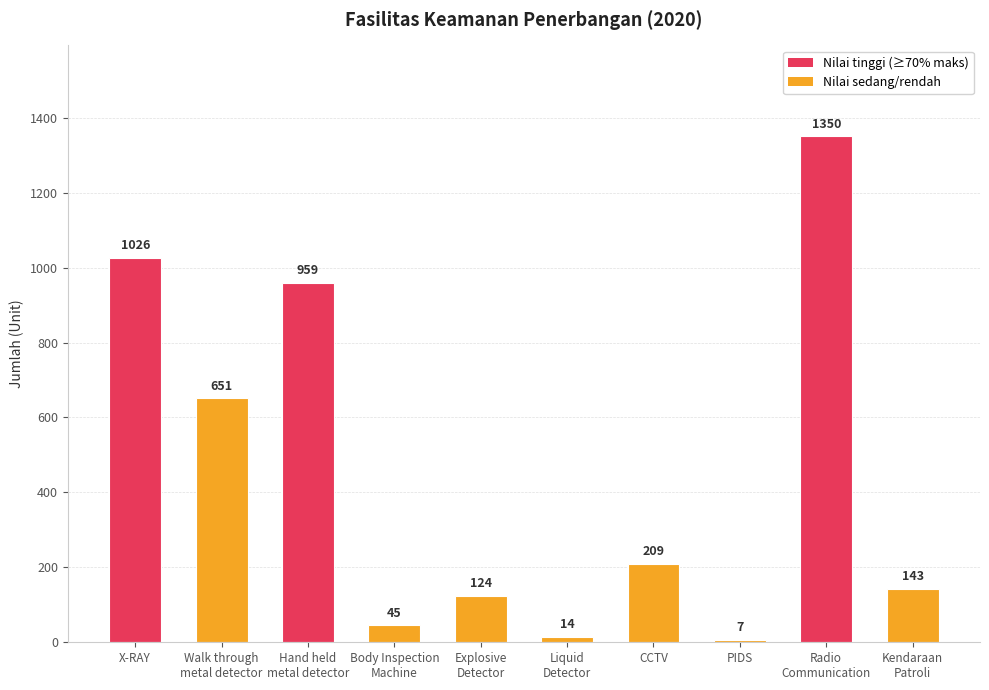

What is the greatest value displayed?

1350